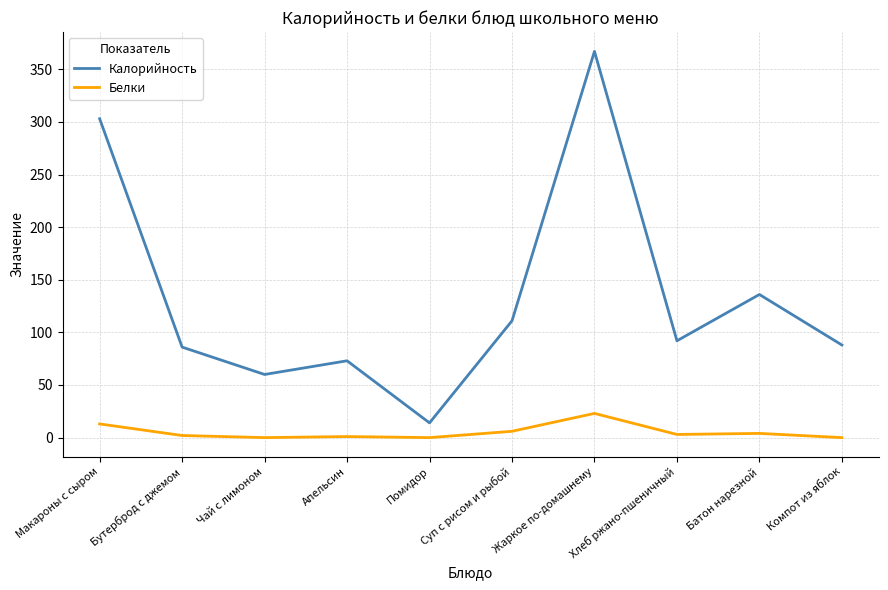

List the series in order of their overall mean, highest first.

Калорийность, Белки